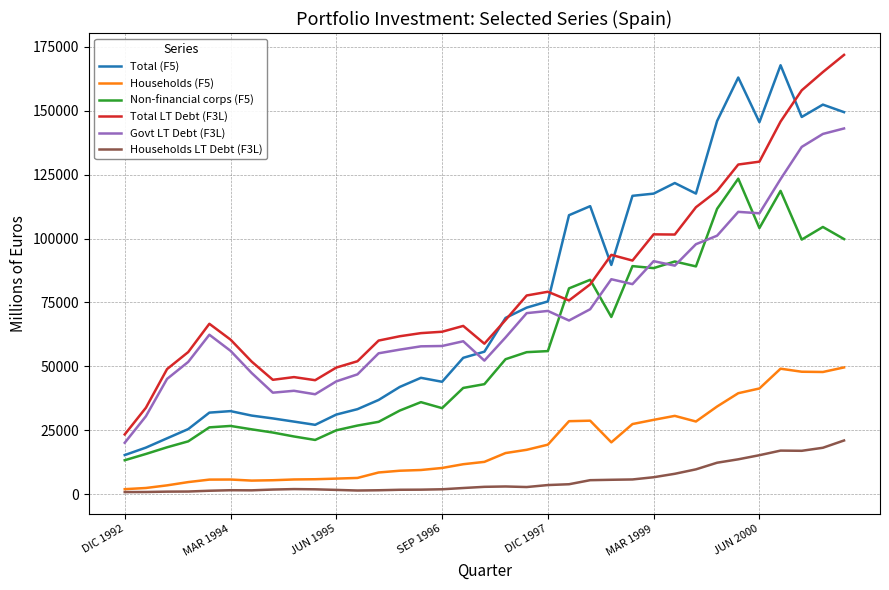

What is the greatest value displayed?

171795